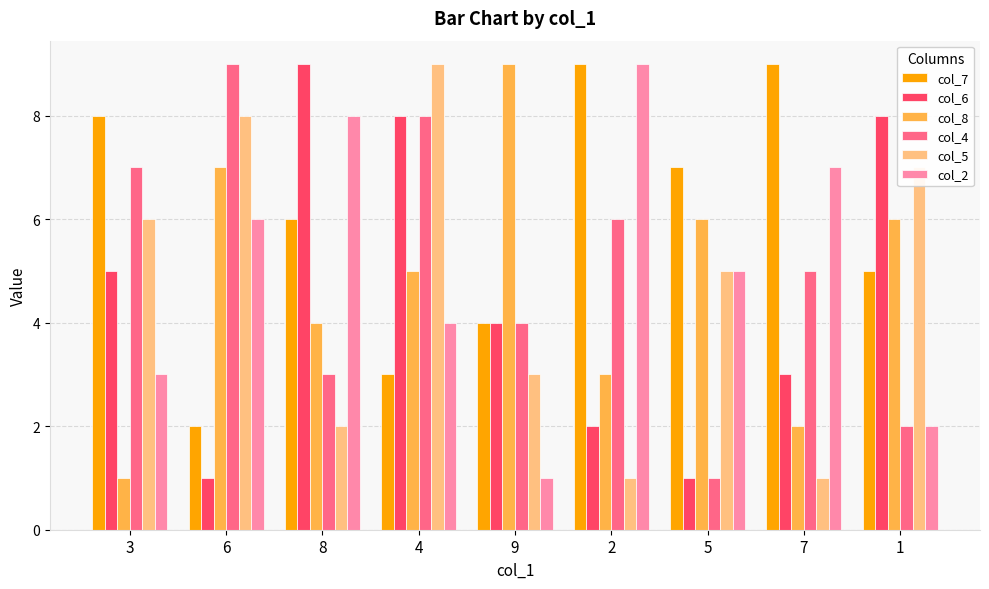

Rank the series at 8 from lowest to highest value.

col_5, col_4, col_8, col_7, col_2, col_6